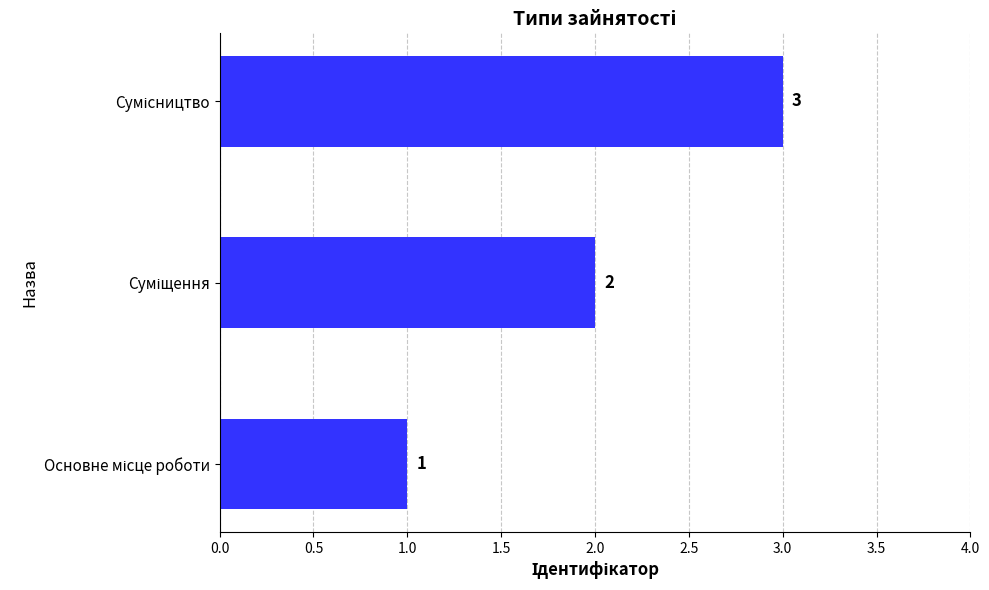

What is the greatest value displayed?

3